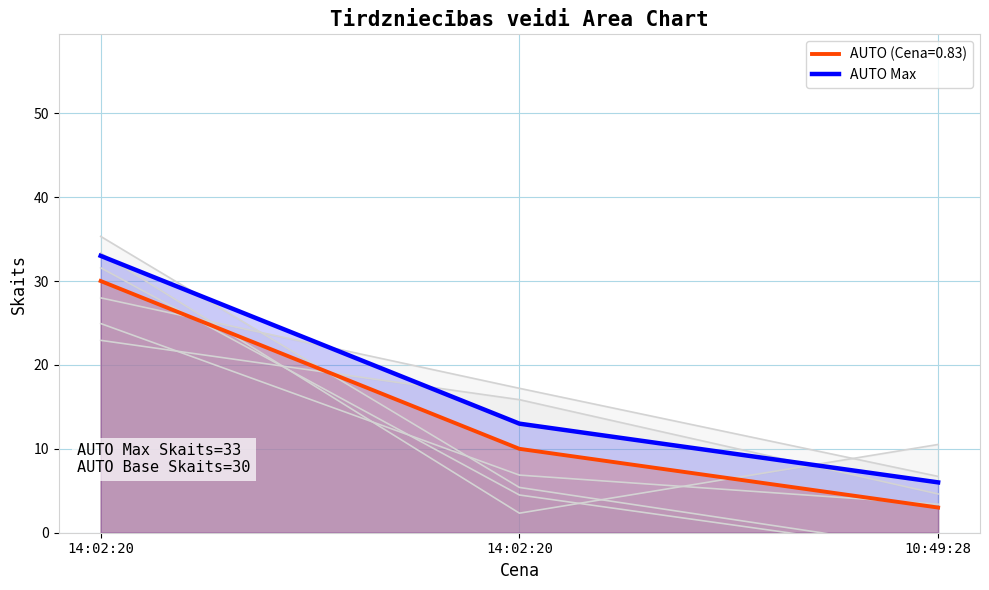

The chart shows a value of 54 at 14:02:20. True or false?

False